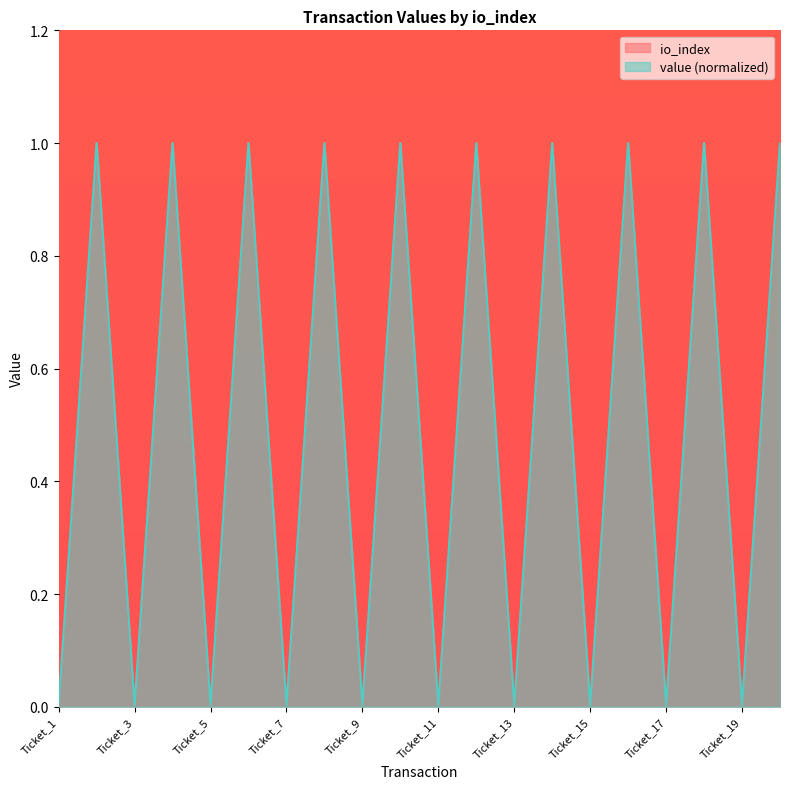

At which category does io_index reach its first local valley?

Ticket_3